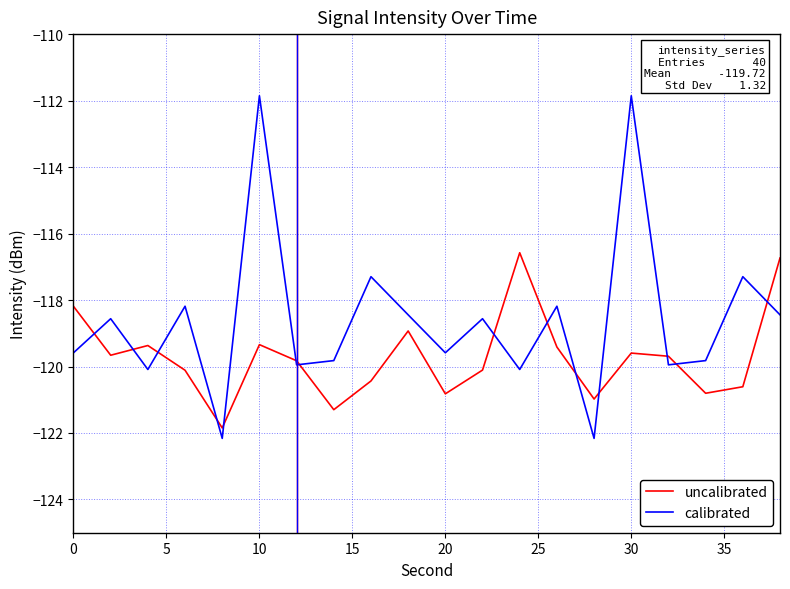

Which series has the largest range (max minus min)?

calibrated